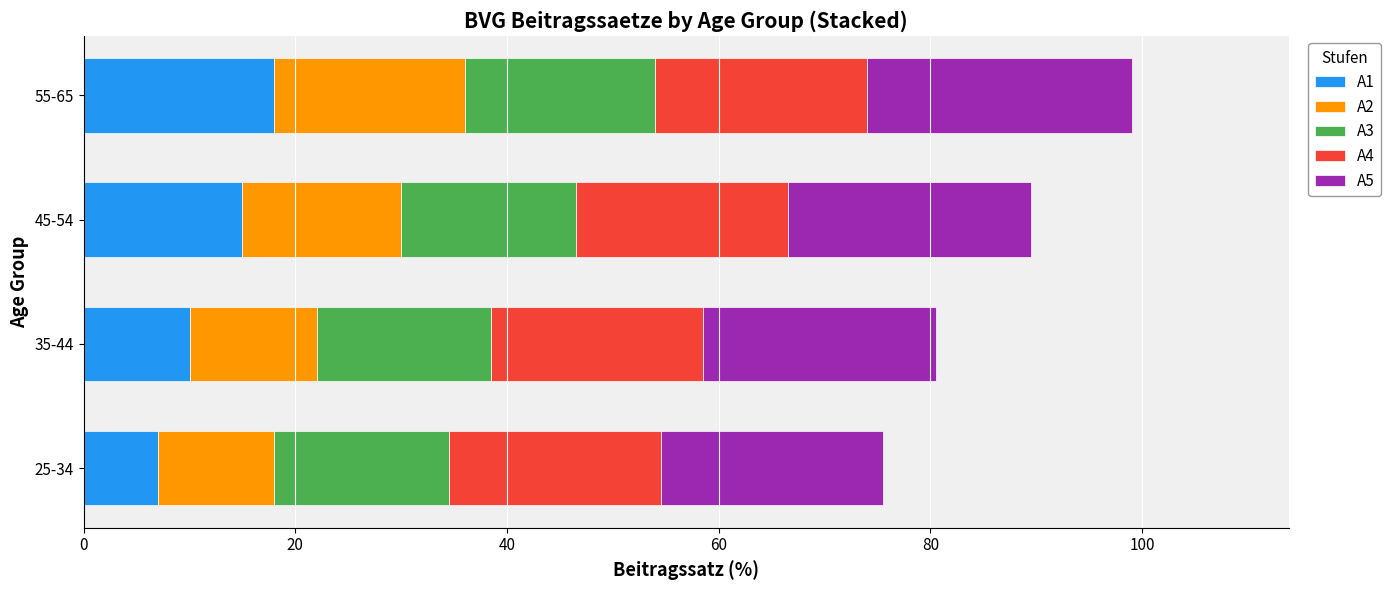

At which label does A1 reach its minimum?

25-34